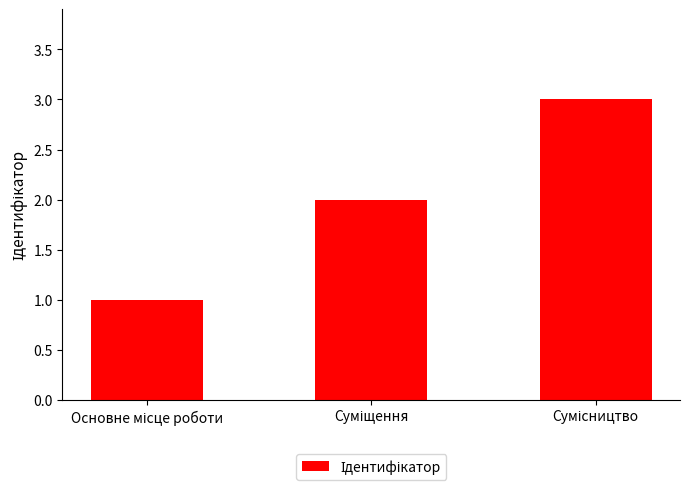

What is the sum of all values?

6